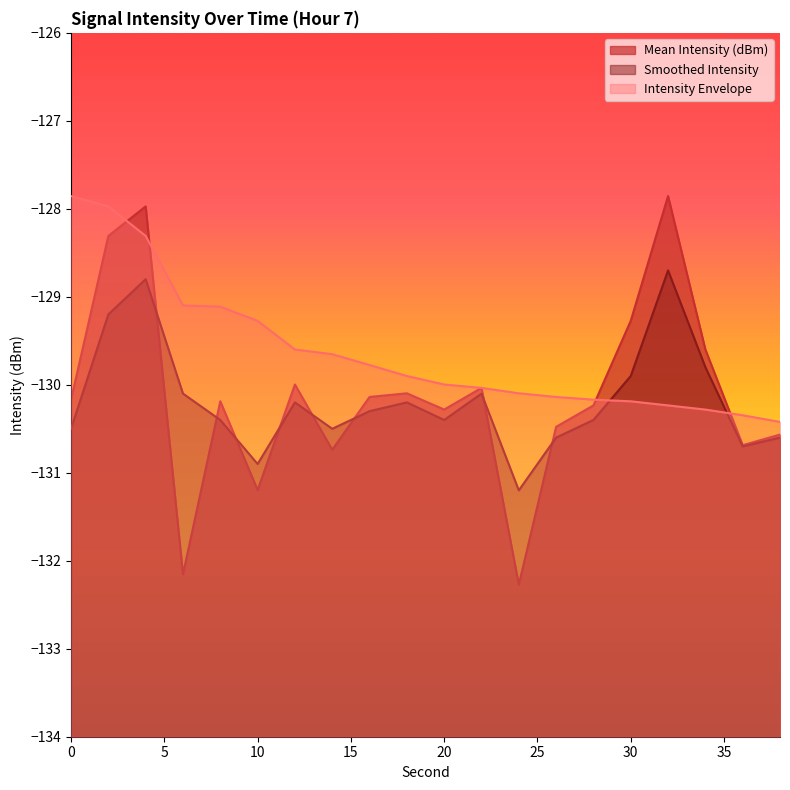

True or false: Mean Intensity (dBm) has a value of -130.0 at 22.

True